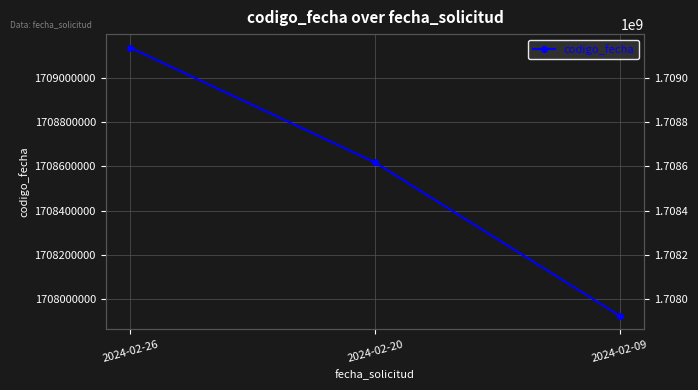

Rank the categories by value from highest to lowest.

2024-02-26, 2024-02-20, 2024-02-09